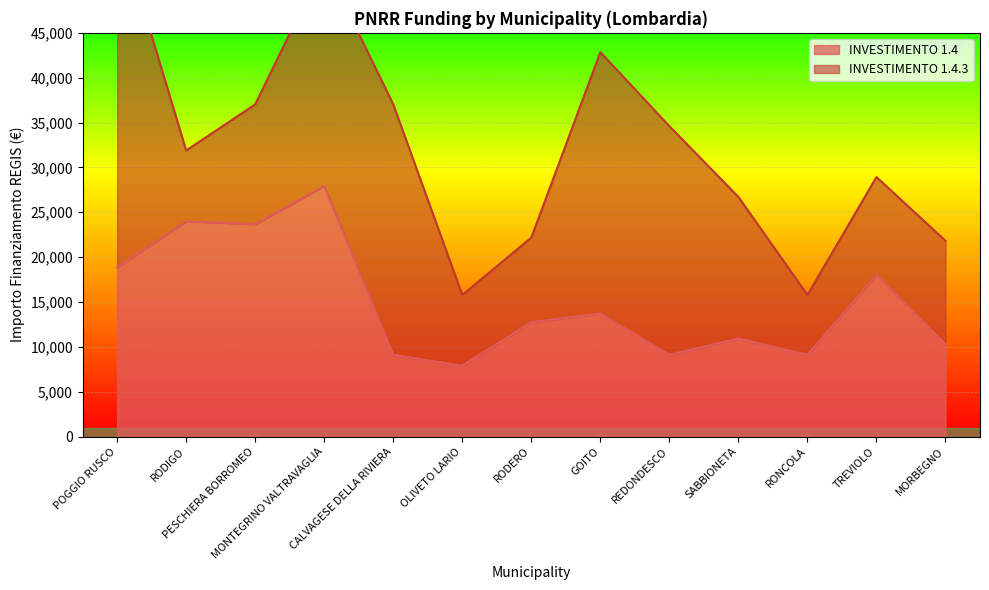

Where does the data first go above 12747?

POGGIO RUSCO